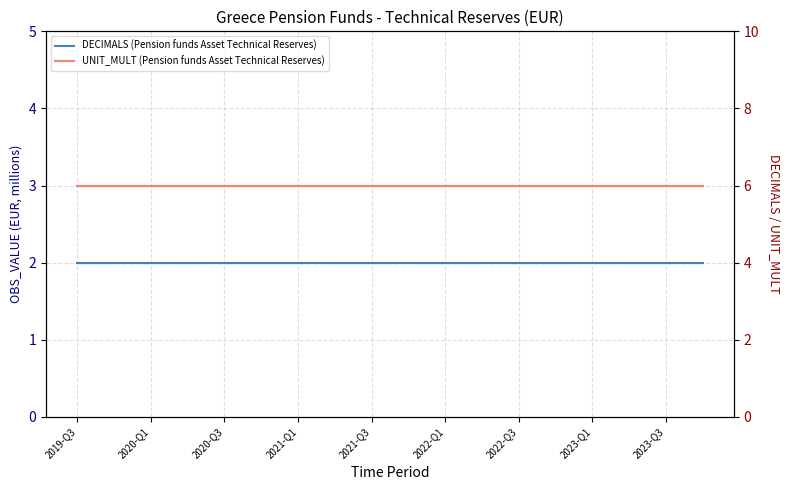

Where is DECIMALS (Pension funds Asset Technical Reserves) nearest to the value 2?

2019-Q3